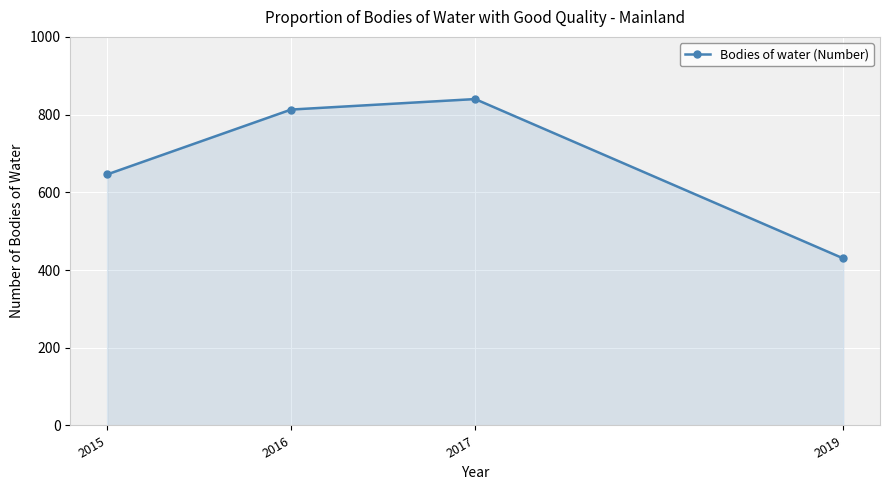

Count the number of data series in this chart.

1